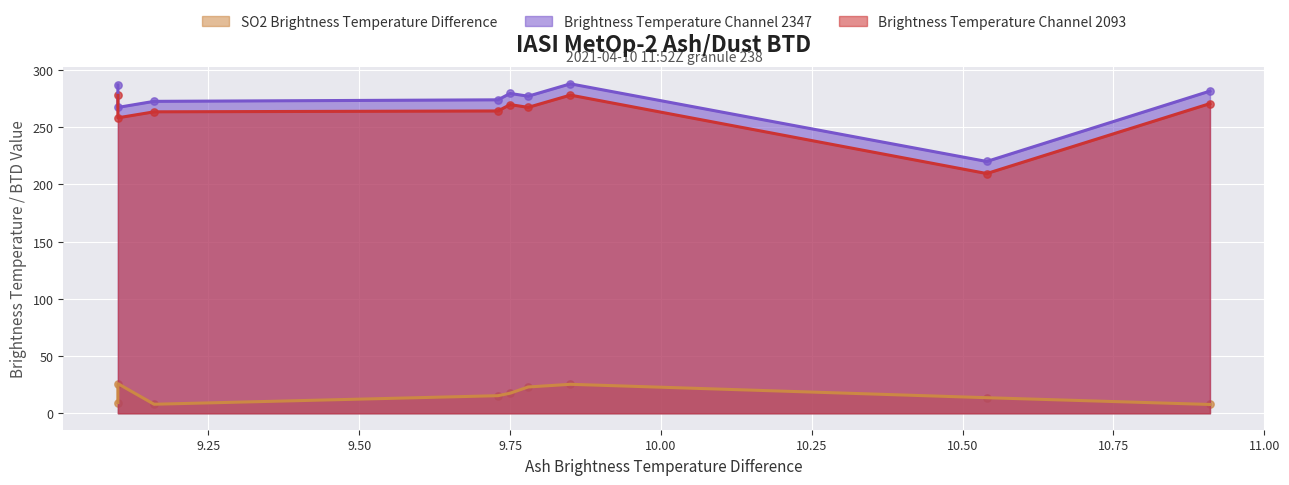

Which series reaches the maximum Y coordinate?

Brightness Temperature Channel 2347